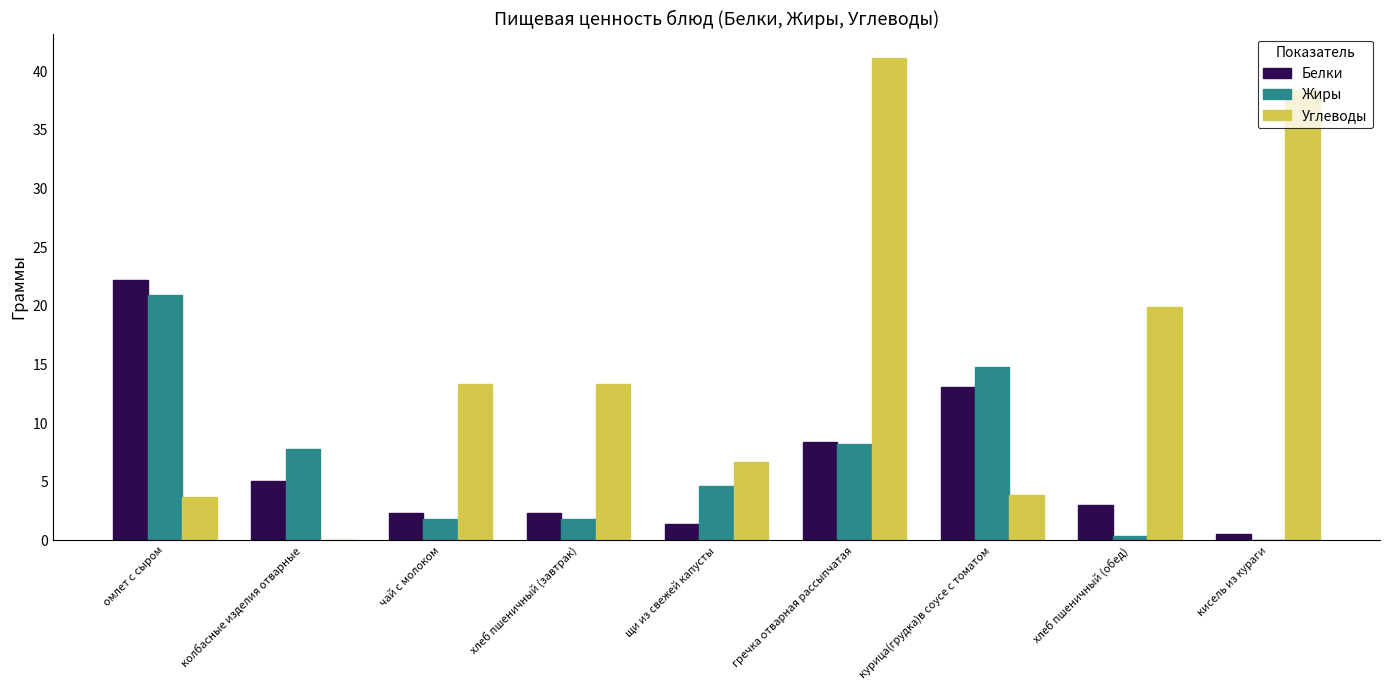

Which series has the largest total across all categories?

Углеводы